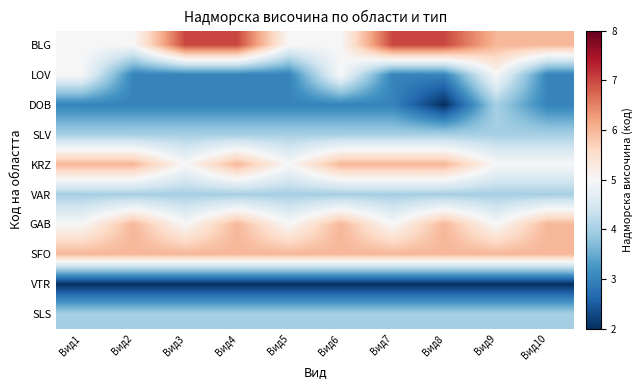

Reading right to left, extract all data points from this chart.

BLG: Вид10=6	Вид9=6	Вид8=7	Вид7=7	Вид6=5	Вид5=5	Вид4=7	Вид3=7	Вид2=5	Вид1=5
LOV: Вид10=3	Вид9=5	Вид8=3	Вид7=3	Вид6=5	Вид5=3	Вид4=3	Вид3=3	Вид2=3	Вид1=5
DOB: Вид10=3	Вид9=4	Вид8=2	Вид7=3	Вид6=3	Вид5=3	Вид4=3	Вид3=3	Вид2=3	Вид1=3
SLV: Вид10=4	Вид9=4	Вид8=4	Вид7=4	Вид6=4	Вид5=4	Вид4=4	Вид3=4	Вид2=4	Вид1=4
KRZ: Вид10=5	Вид9=5	Вид8=6	Вид7=6	Вид6=6	Вид5=5	Вид4=6	Вид3=5	Вид2=6	Вид1=6
VAR: Вид10=4	Вид9=4	Вид8=4	Вид7=4	Вид6=4	Вид5=4	Вид4=4	Вид3=4	Вид2=4	Вид1=4
GAB: Вид10=6	Вид9=5	Вид8=6	Вид7=5	Вид6=6	Вид5=5	Вид4=6	Вид3=5	Вид2=6	Вид1=5
SFO: Вид10=6	Вид9=6	Вид8=6	Вид7=6	Вид6=6	Вид5=6	Вид4=6	Вид3=6	Вид2=6	Вид1=6
VTR: Вид10=2	Вид9=2	Вид8=2	Вид7=2	Вид6=2	Вид5=2	Вид4=2	Вид3=2	Вид2=2	Вид1=2
SLS: Вид10=4	Вид9=4	Вид8=4	Вид7=4	Вид6=4	Вид5=4	Вид4=4	Вид3=4	Вид2=4	Вид1=4